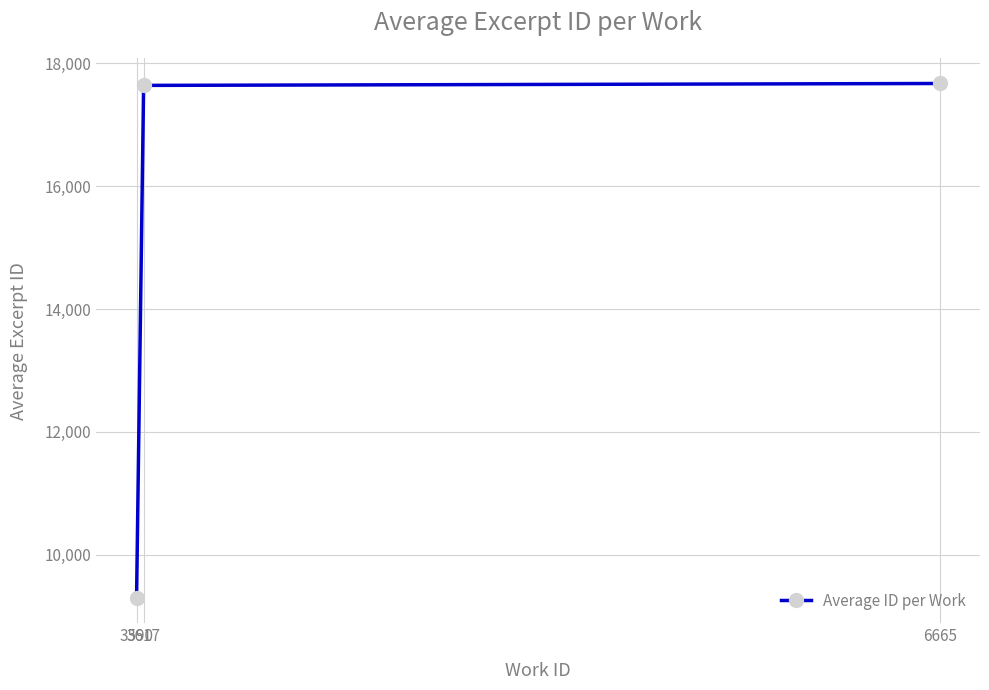

What is the ratio of the value at 3590 to the value at 6665?

0.5